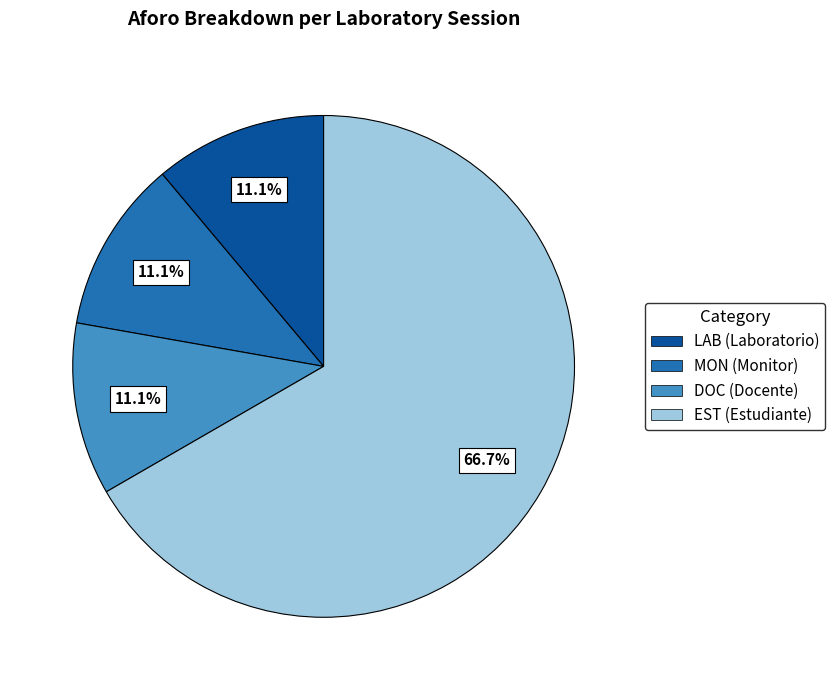

Approximately how many times larger is the value at MON (Monitor) compared to LAB (Laboratorio)?

1.0